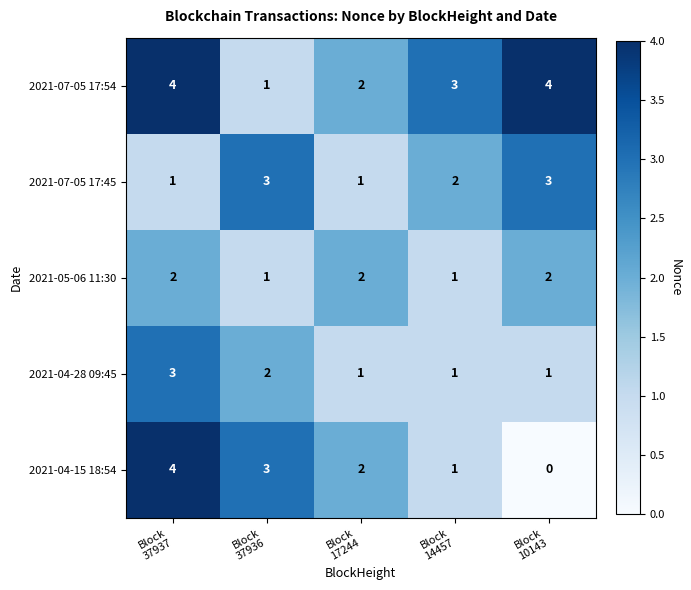

How many series are shown in this chart?

5